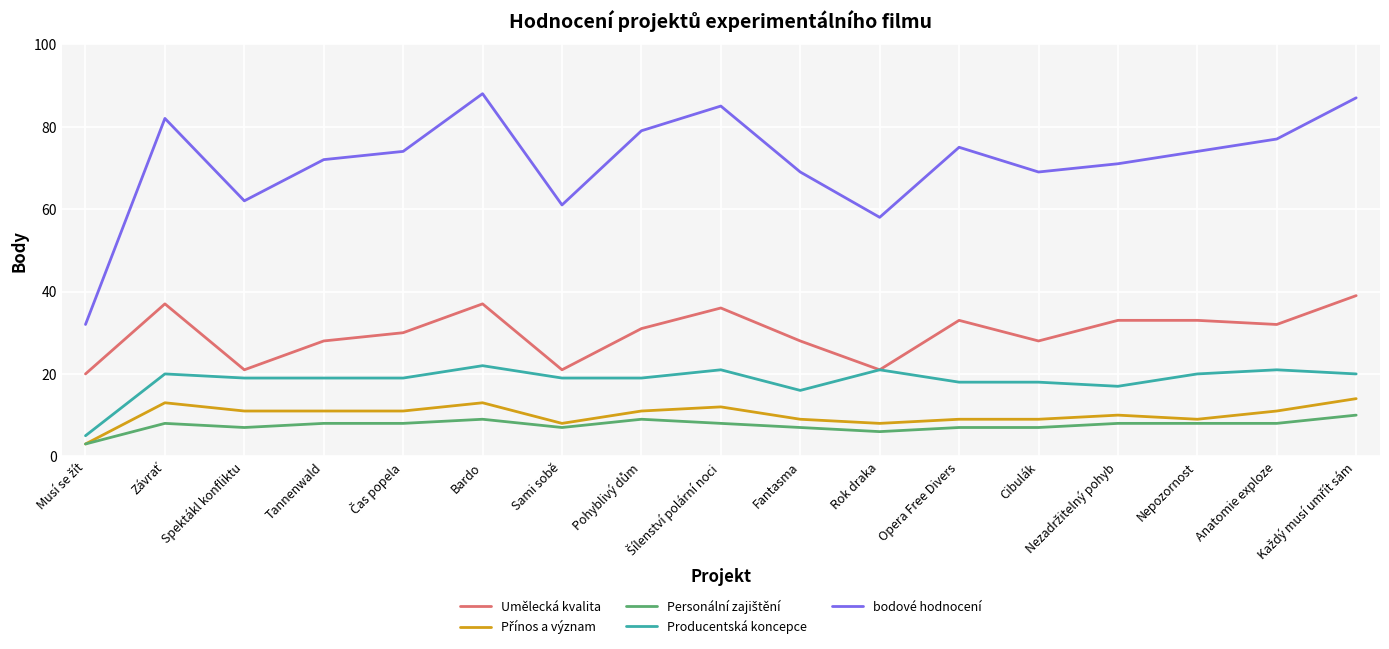

Which series has the largest total across all categories?

bodové hodnocení